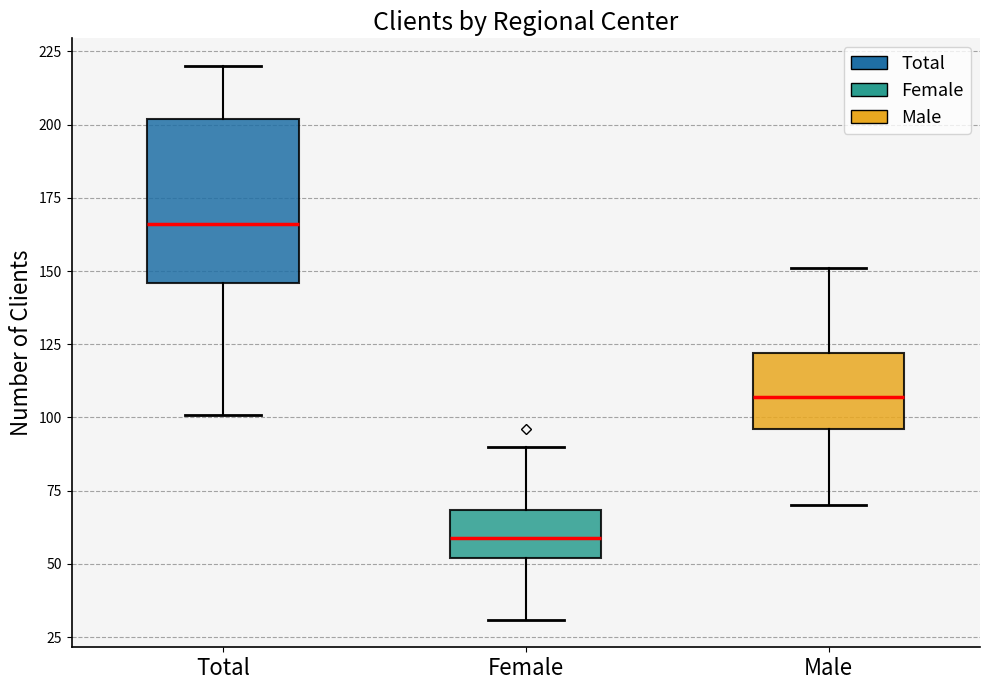

Reading left to right, transcribe this box plot: for each box, give where its median line is, the range the box spans, and where its two whiskers end, as read against the y-axis. The values are not printed on the chart, so give them approximately, as read against the axis.

Total: median 165, box 145 to 200, whiskers 100 to 220
Female: median 60, box 50 to 70, whiskers 30 to 90
Male: median 105, box 95 to 120, whiskers 70 to 150